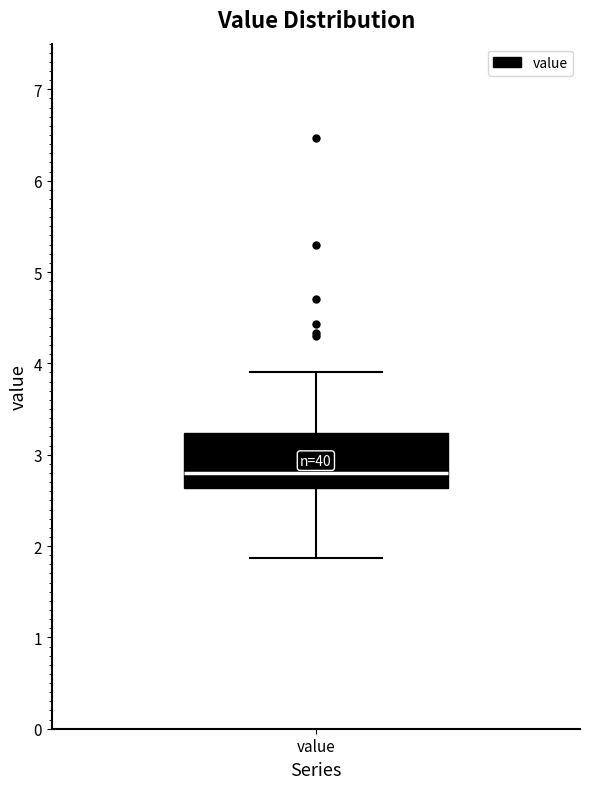

Read this box plot against the y-axis: the position of the median line, the range covered by the box, and the ends of both whiskers. The values are not printed on the chart, so give them approximately, as read against the axis.

median 2.8, box 2.6 to 3.2, whiskers 1.9 to 3.9